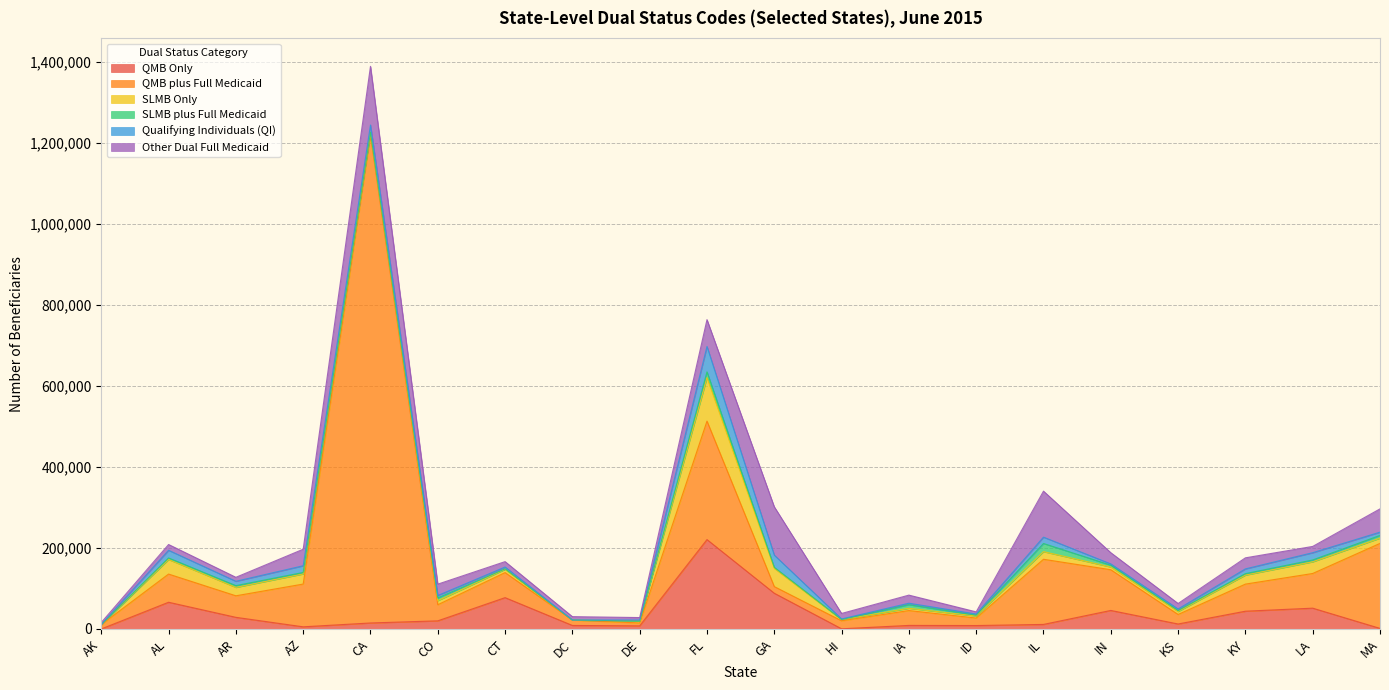

What is the sum of all SLMB Only values?

375290